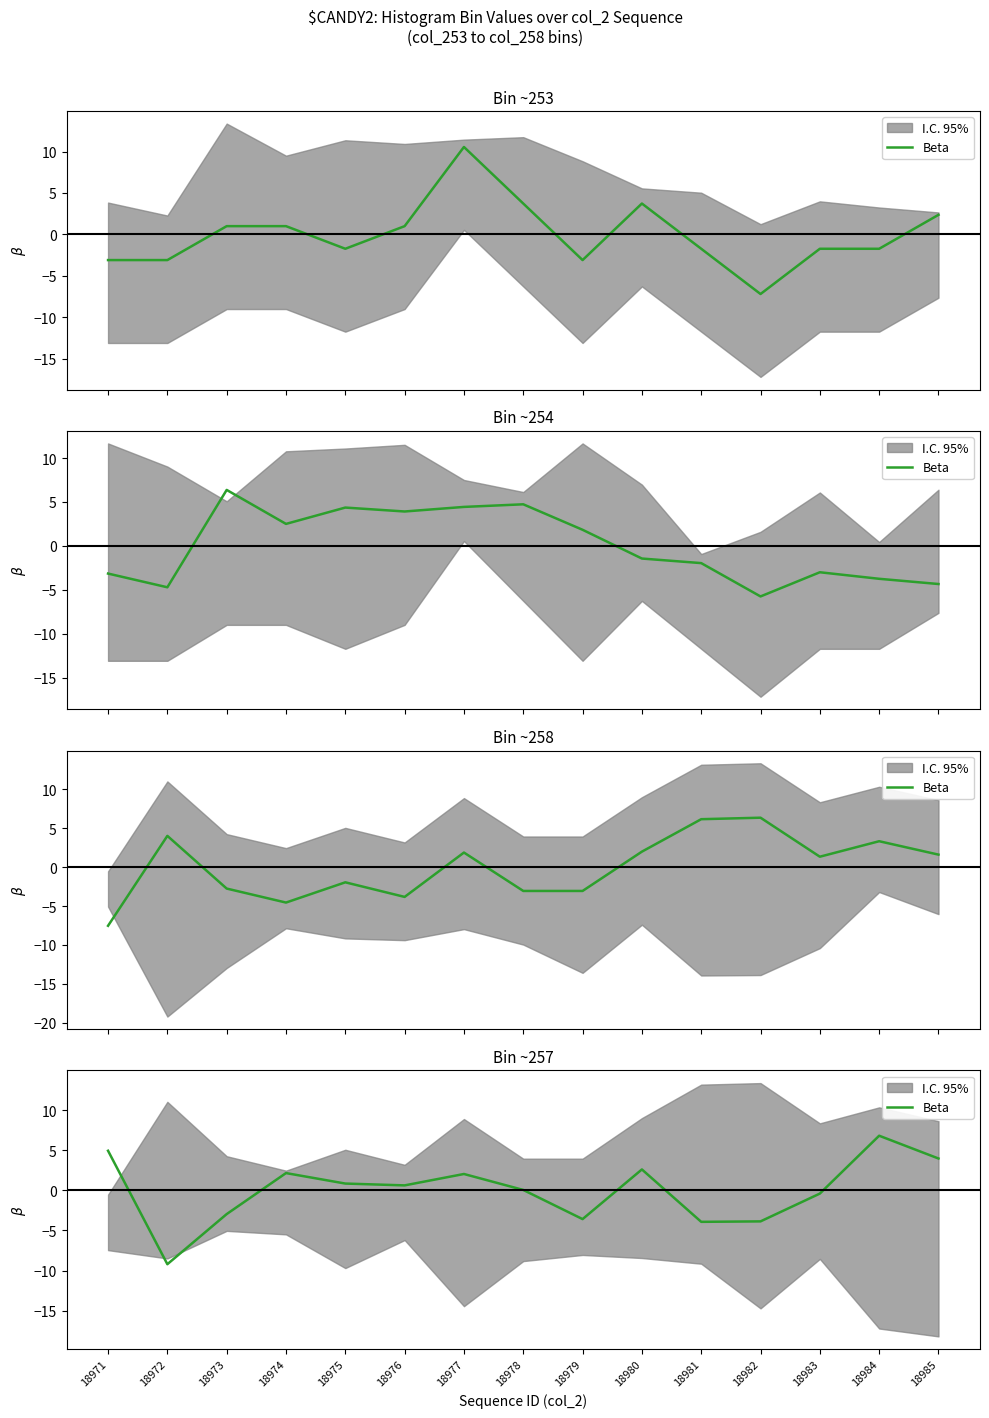

At which category does the chart reach its peak across all series?

18984